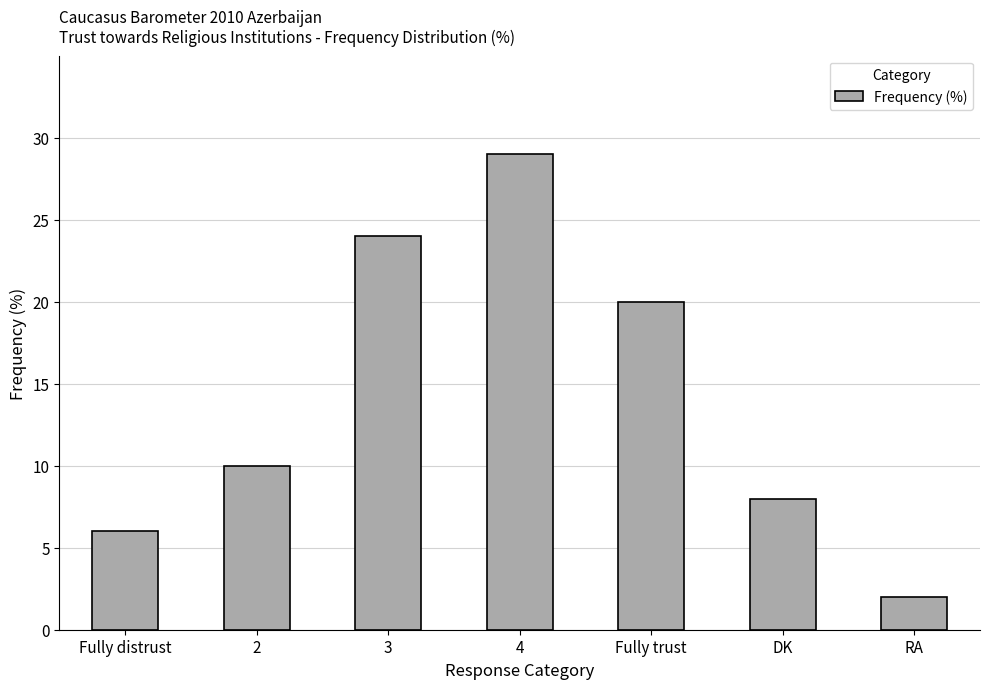

Which label corresponds to the smallest value in the chart?

RA